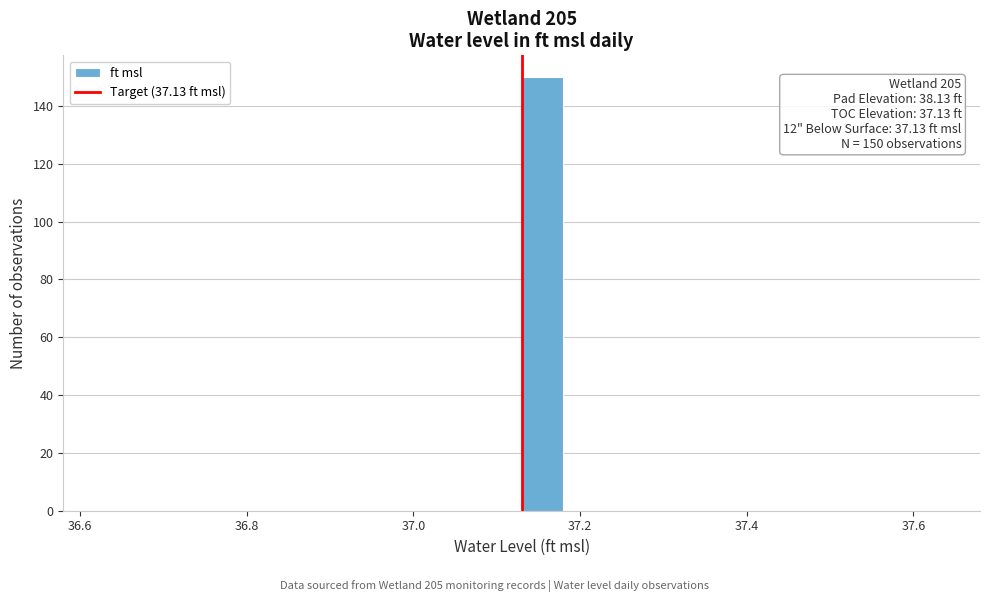

Around what value on the x-axis is the tallest bar? Give the approximate position of its centre, as read against the axis.

37.16